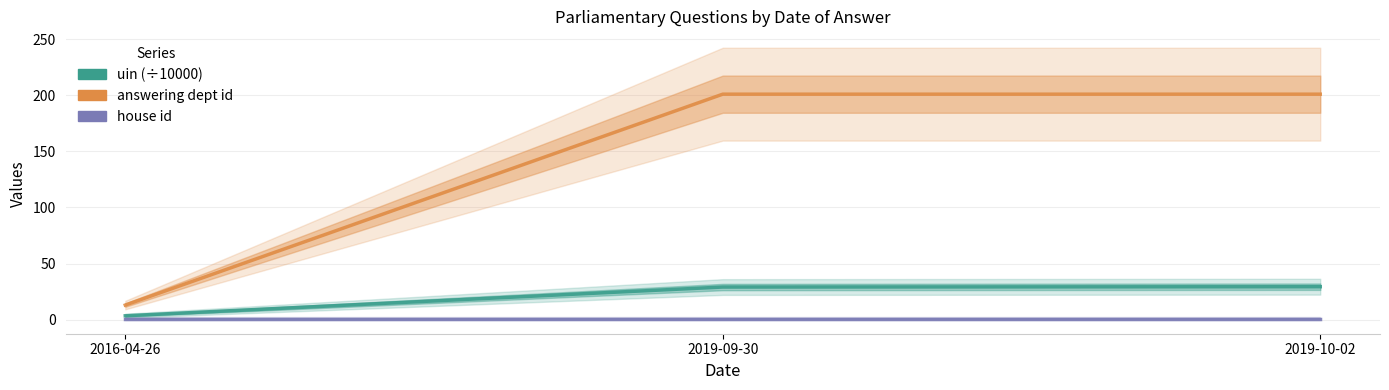

At which category is the sum across all series the highest?

2019-10-02